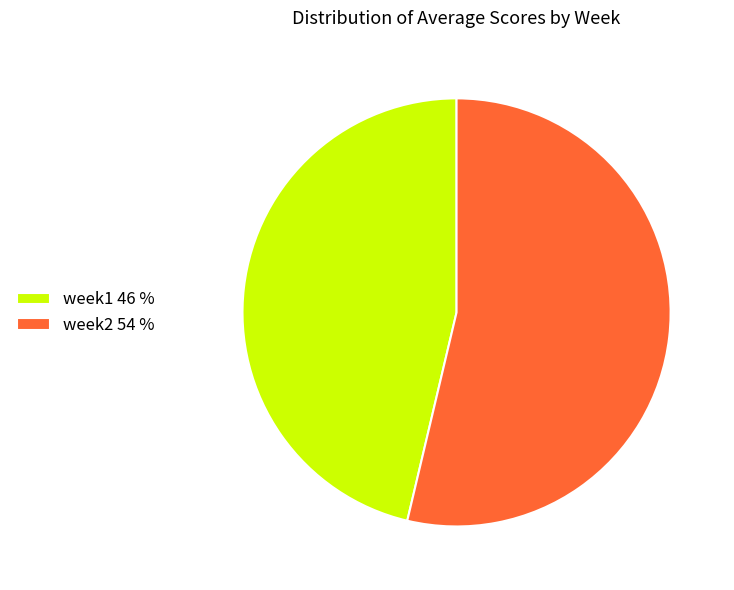

Count the number of slices in the pie.

2